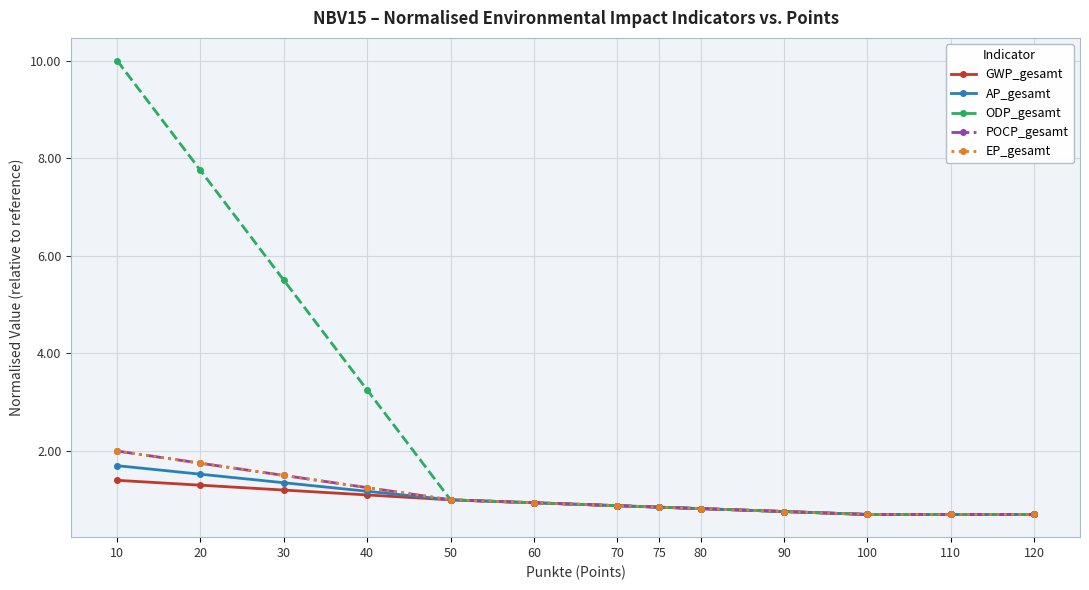

Is it true that ODP_gesamt equals 8.6 at 30?

False